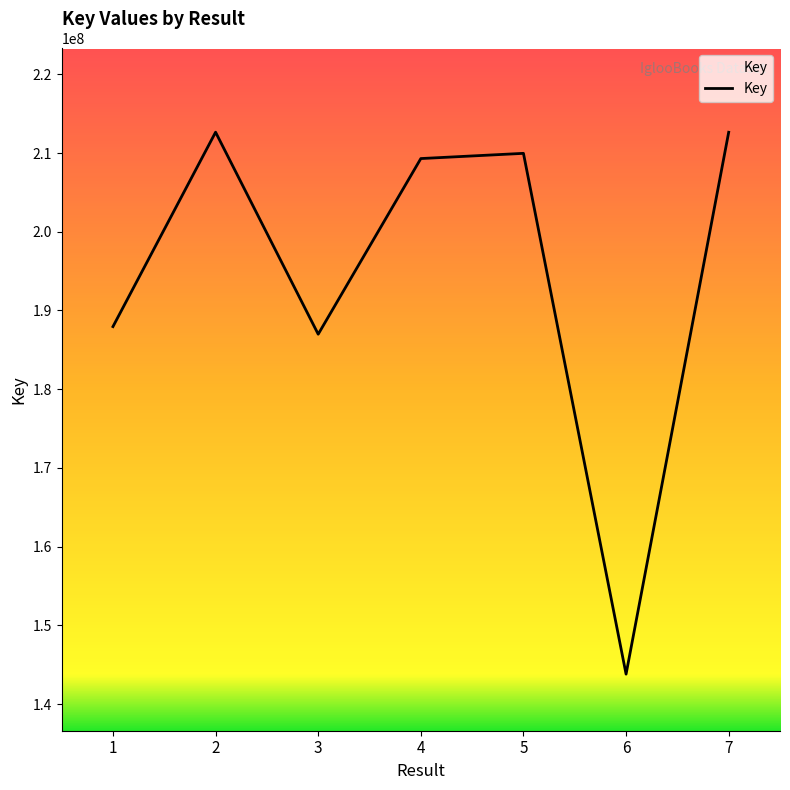

What is the approximate value at 2?

212650917